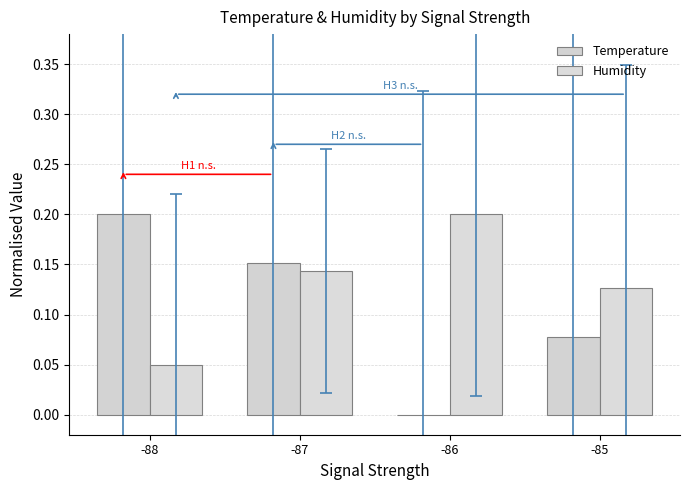

What is the spread (max minus min) of values at -86?

0.2